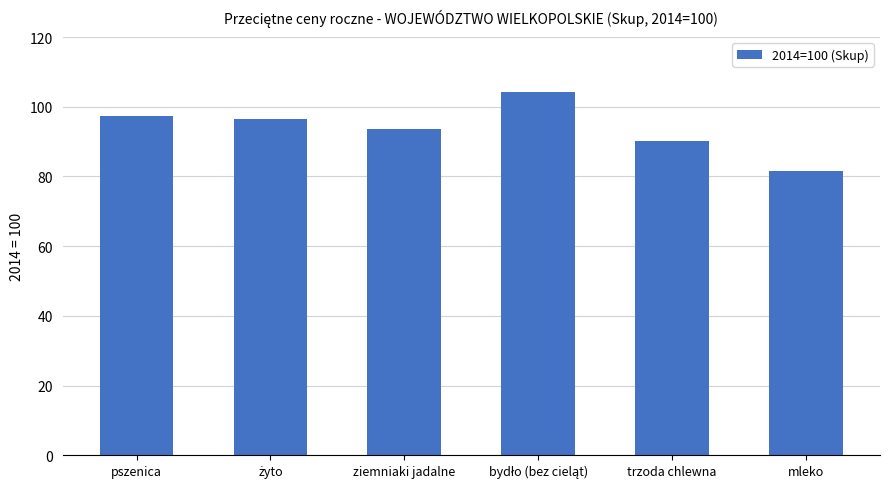

What value does the data have at ziemniaki jadalne?

93.5